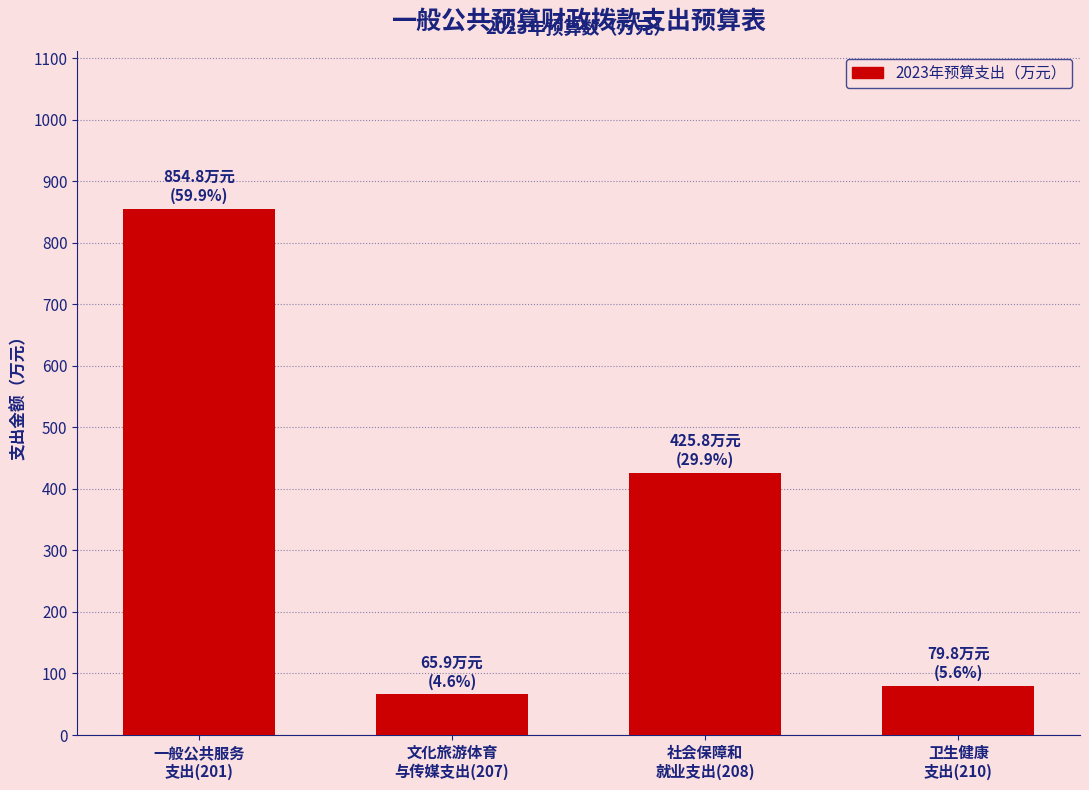

Reading left to right, extract all data points from this chart.

854.8	65.9	425.8	79.8